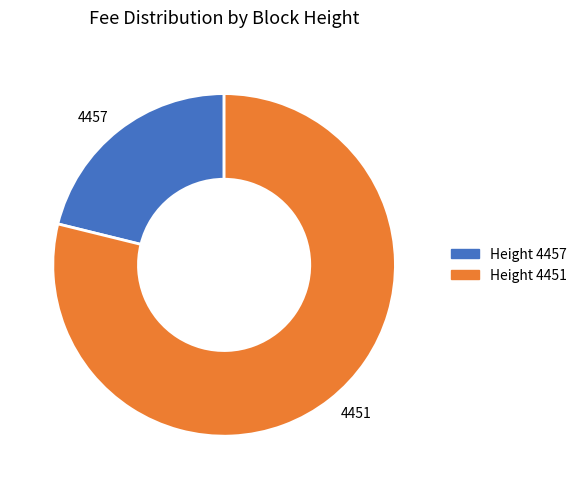

Do 4457 and 4451 together represent more than half of the pie?

Yes